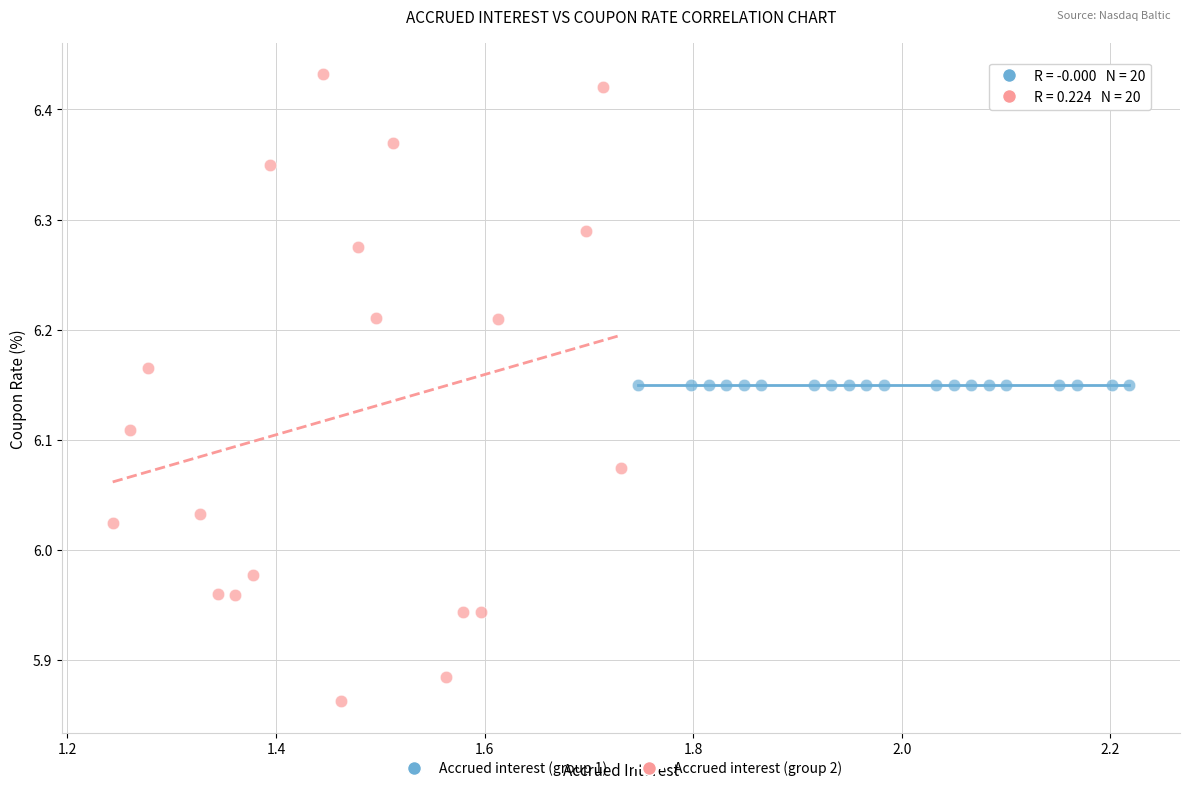

What are all the series names shown in the legend?

Accrued interest (group 1), Accrued interest (group 2)